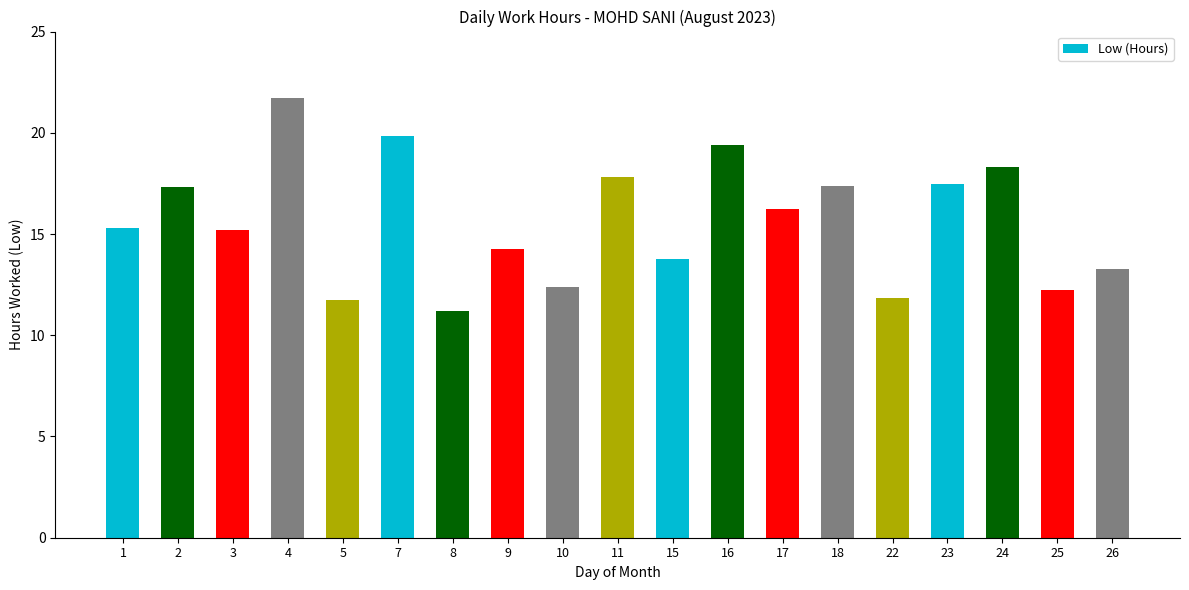

How many bars are there in total?

19